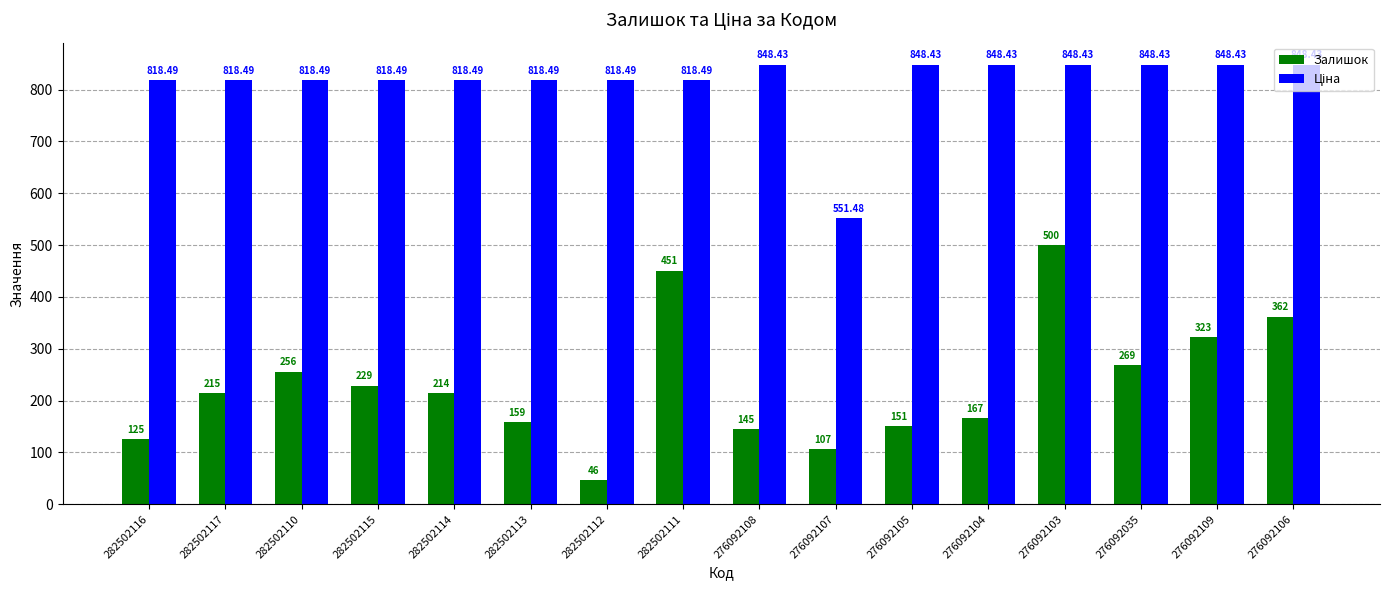

Rank the categories by Залишок value from lowest to highest.

282502112, 276092107, 282502116, 276092108, 276092105, 282502113, 276092104, 282502114, 282502117, 282502115, 282502110, 276092035, 276092109, 276092106, 282502111, 276092103